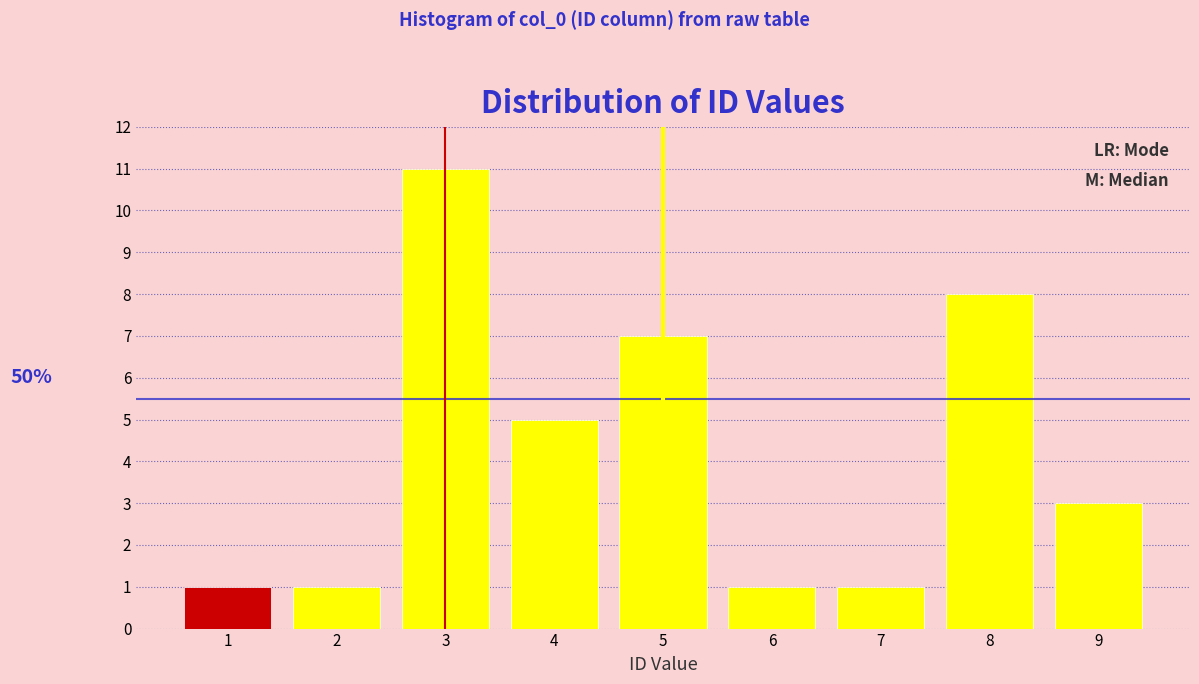

Over which range of the x-axis is the bar tallest?

2.5 to 3.5